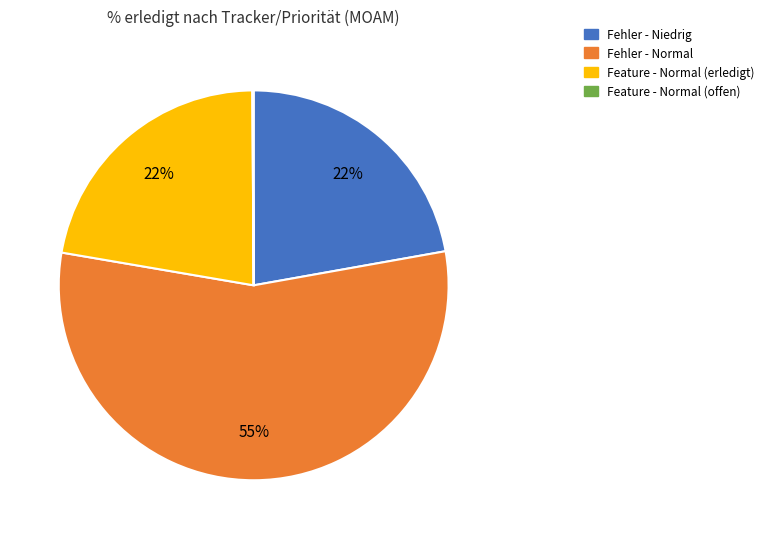

To the nearest percent, what is the average slice percentage?

25%